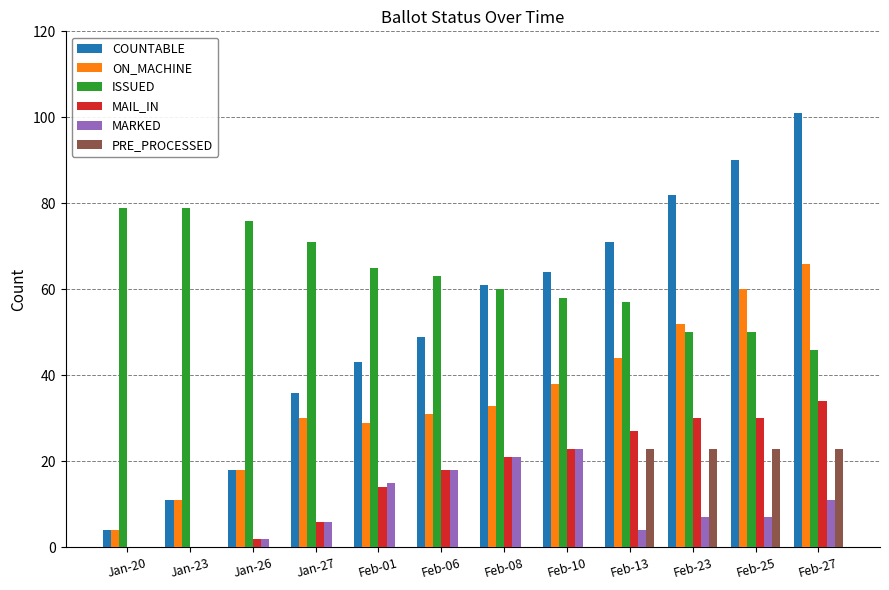

What is the highest value of the ON_MACHINE series?

66